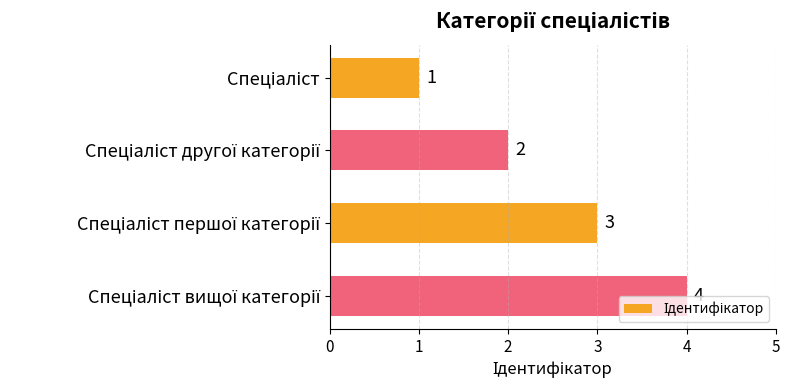

How many values are between 2 and 4?

3